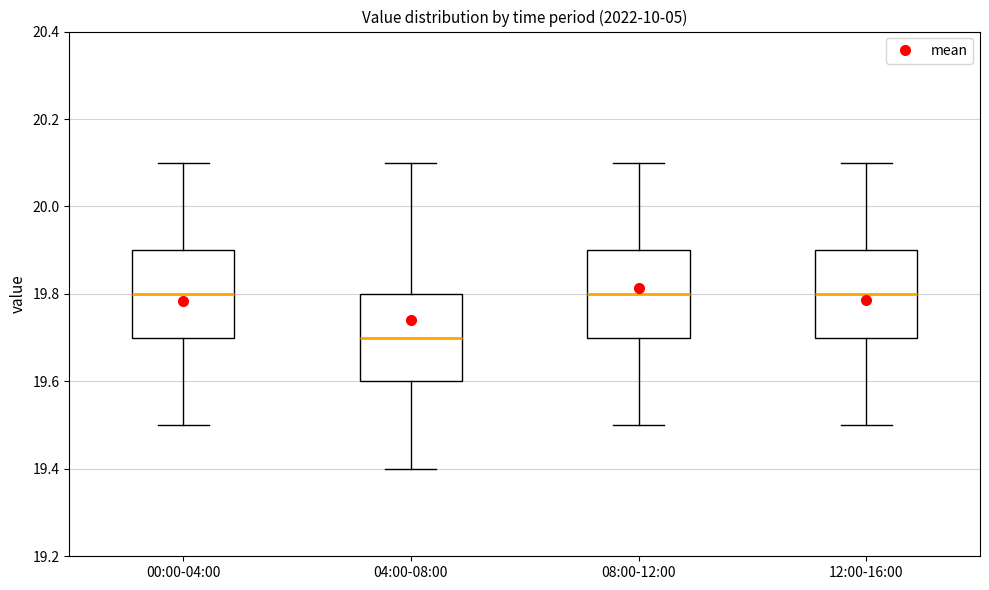

Reading left to right, read every box against the y-axis: the position of its median line, the range the box covers, and the ends of its whiskers. The values are not printed on the chart, so give them approximately, as read against the axis.

00:00-04:00: median 19.8, box 19.7 to 19.9, whiskers 19.5 to 20.1
04:00-08:00: median 19.7, box 19.6 to 19.8, whiskers 19.4 to 20.1
08:00-12:00: median 19.8, box 19.7 to 19.9, whiskers 19.5 to 20.1
12:00-16:00: median 19.8, box 19.7 to 19.9, whiskers 19.5 to 20.1